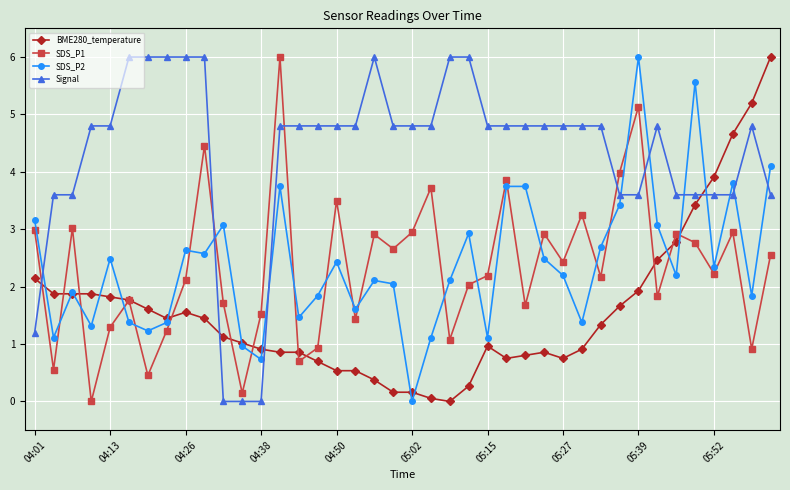

True or false: Signal and SDS_P1 cross at least once.

True